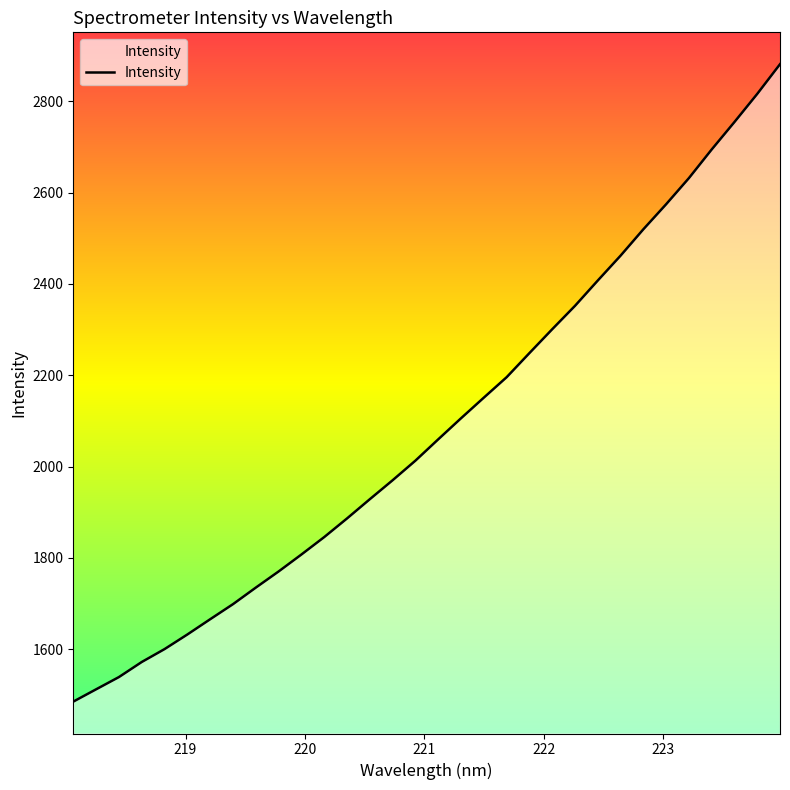

What is the sum of all values?

66817.2